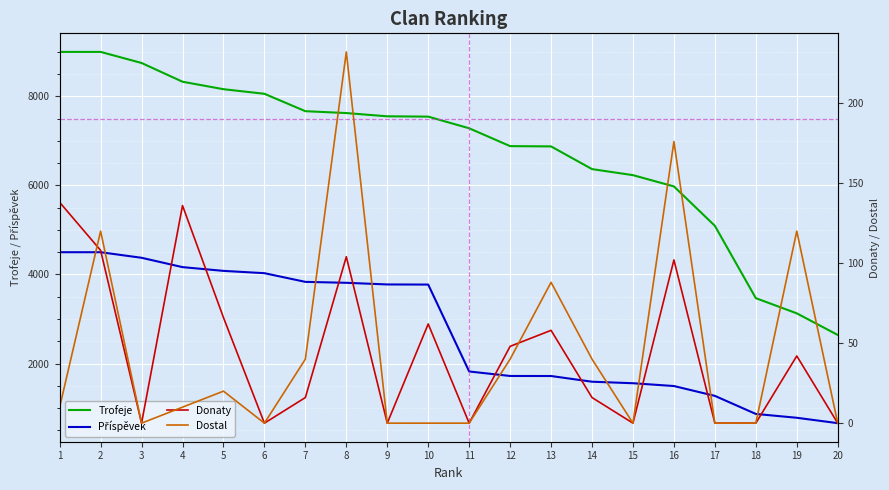

The value of Donaty at 14 is 16. True or false?

True